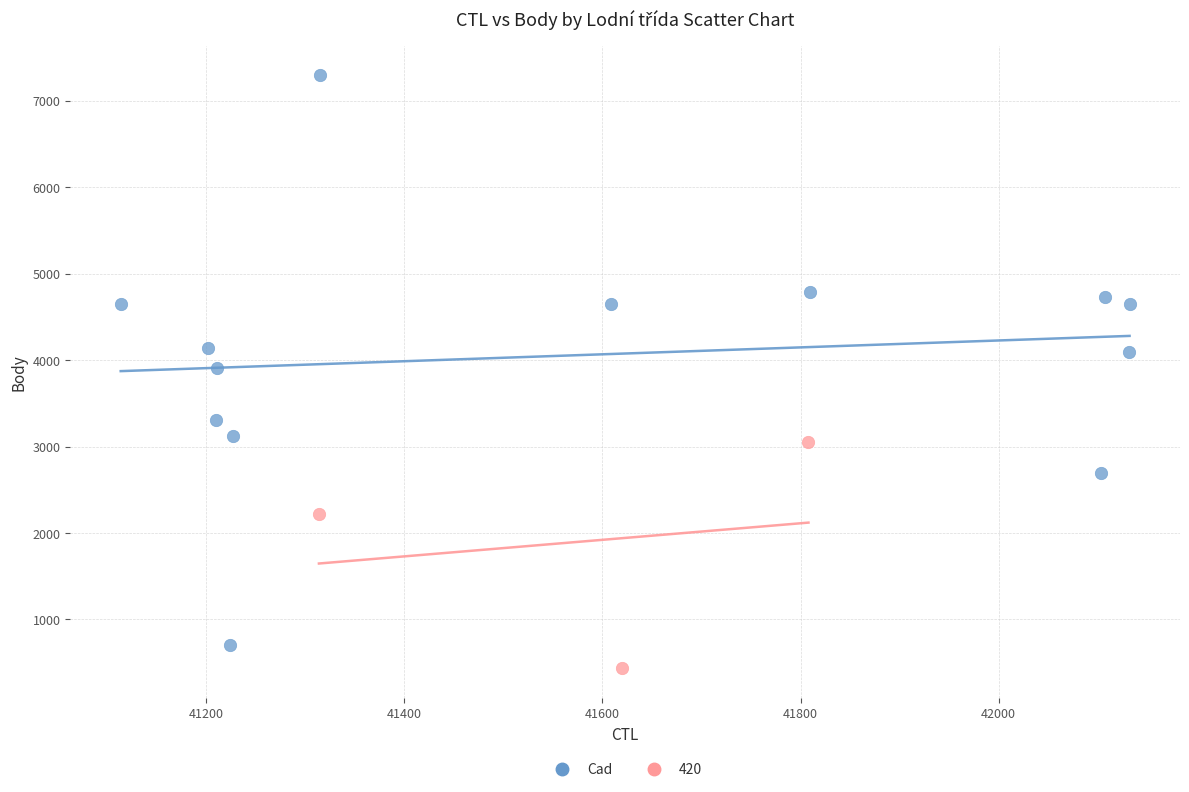

Which series has the largest Y range (max minus min)?

Cad